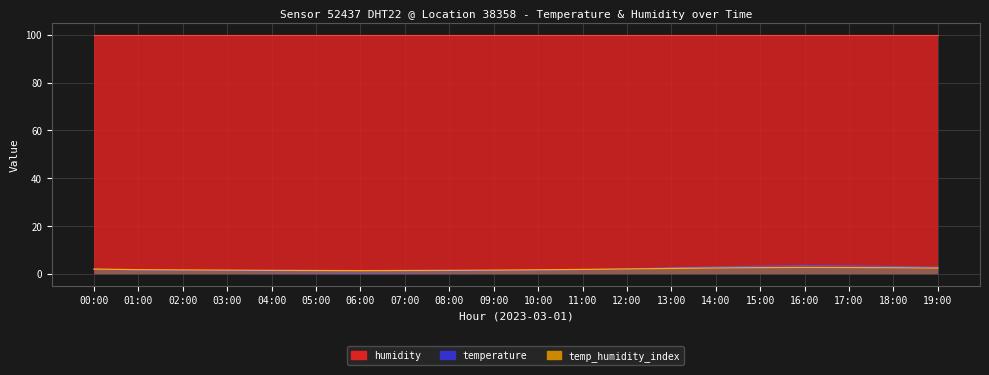

What is the difference between the second highest and second lowest values?

2.5